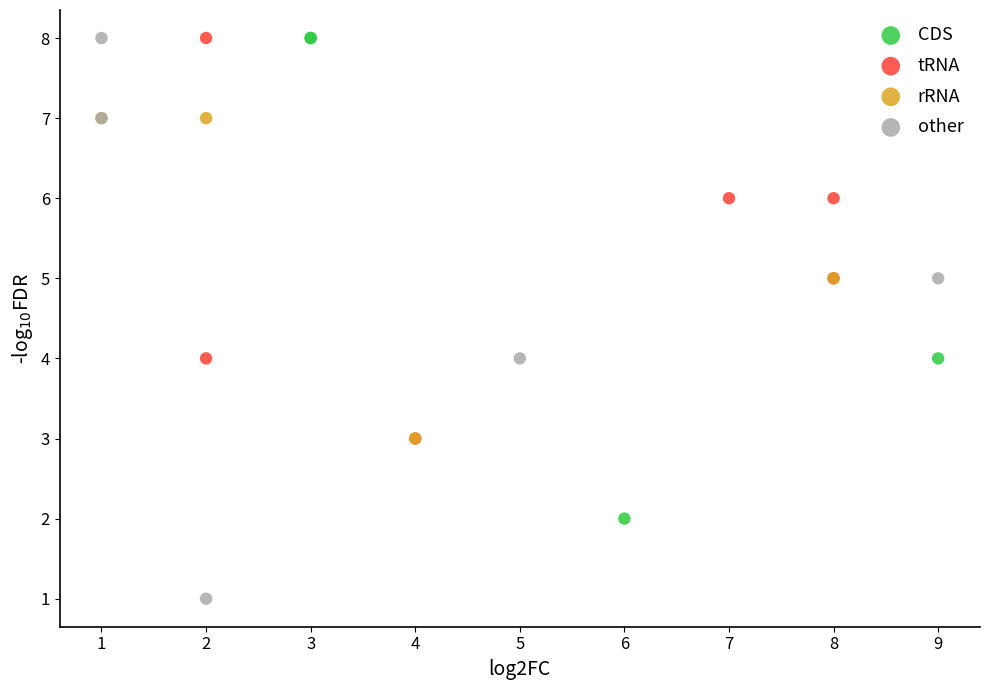

What are all the series names shown in the legend?

CDS, tRNA, rRNA, other